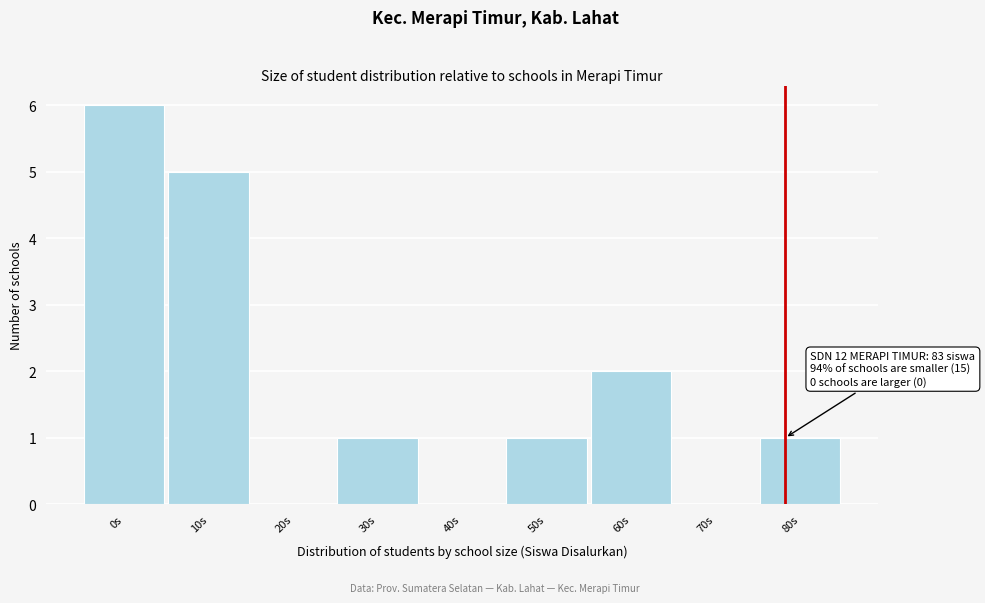

Reading left to right, transcribe all the data shown in this chart.

0s=6	10s=5	20s=0	30s=1	40s=0	50s=1	60s=2	70s=0	80s=1